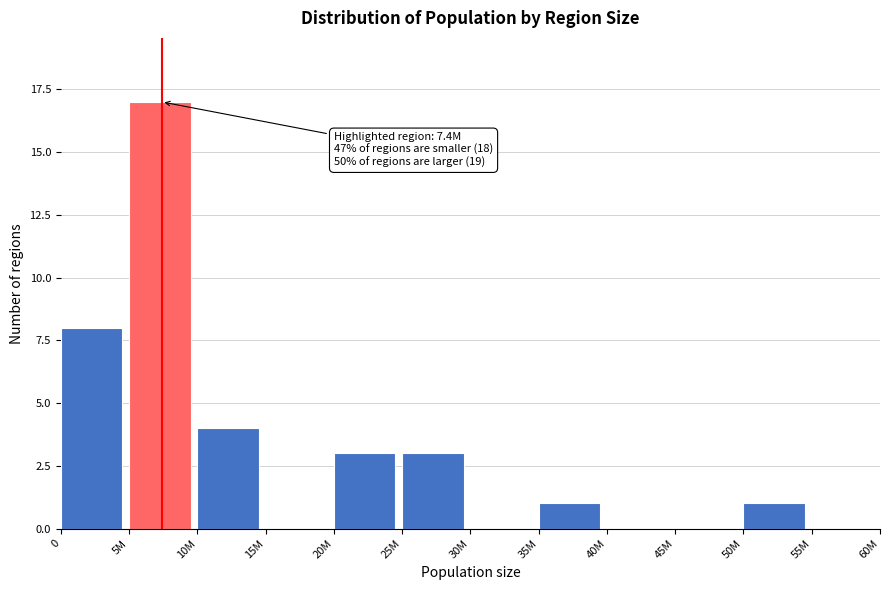

Reading right to left, extract all data points from this chart.

55M=0	50M=1	45M=0	40M=0	35M=1	30M=0	25M=3	20M=3	15M=0	10M=4	5M=17	0=8